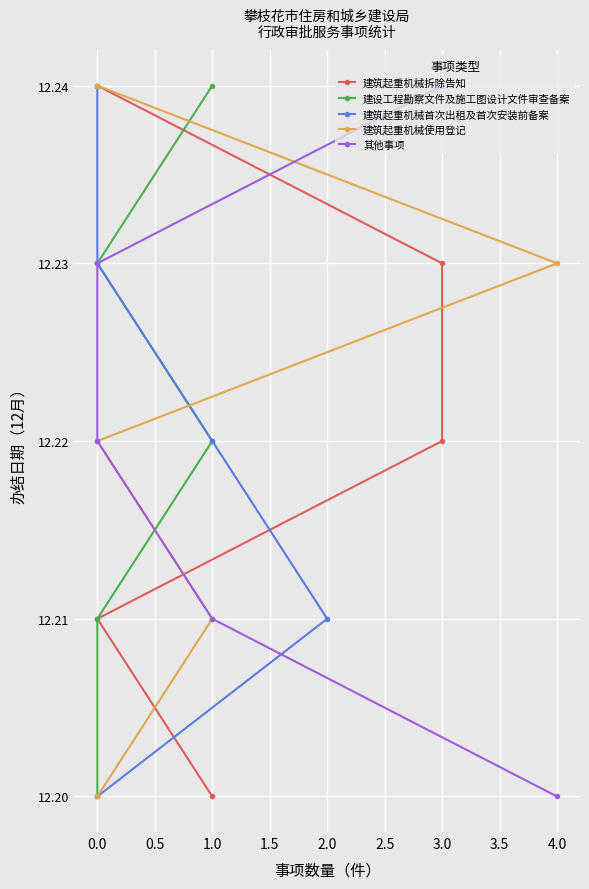

Is this an area chart (filled region under the line)?

No